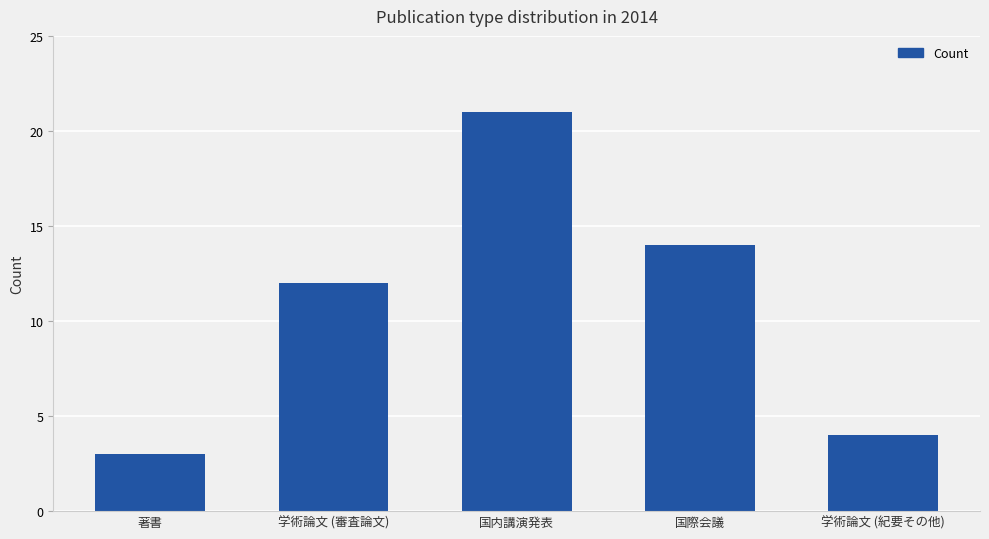

The chart shows a value of 14 at 国際会議. True or false?

True